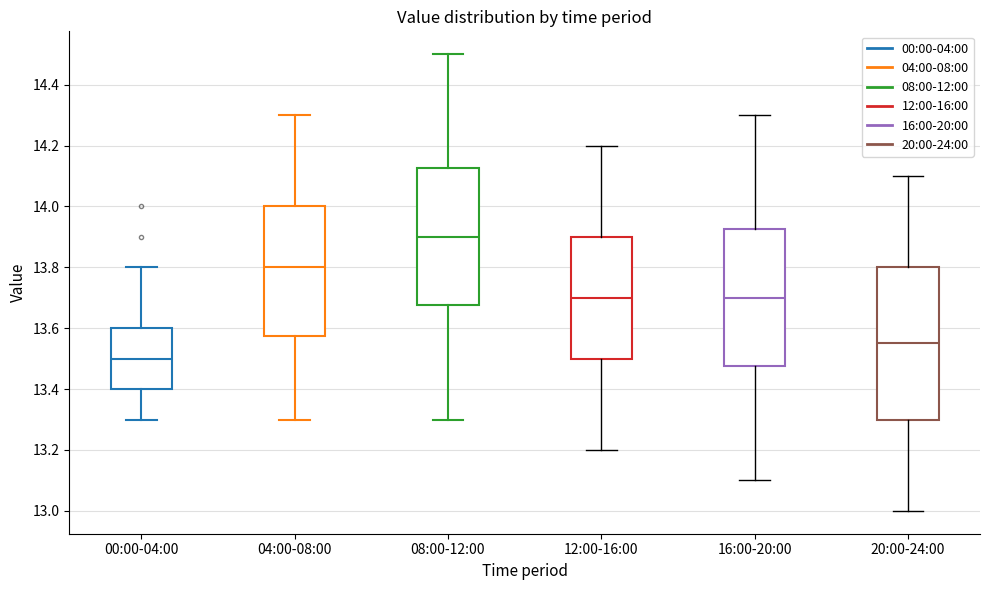

Which box is the tallest, from its lower edge to its upper edge?

20:00-24:00